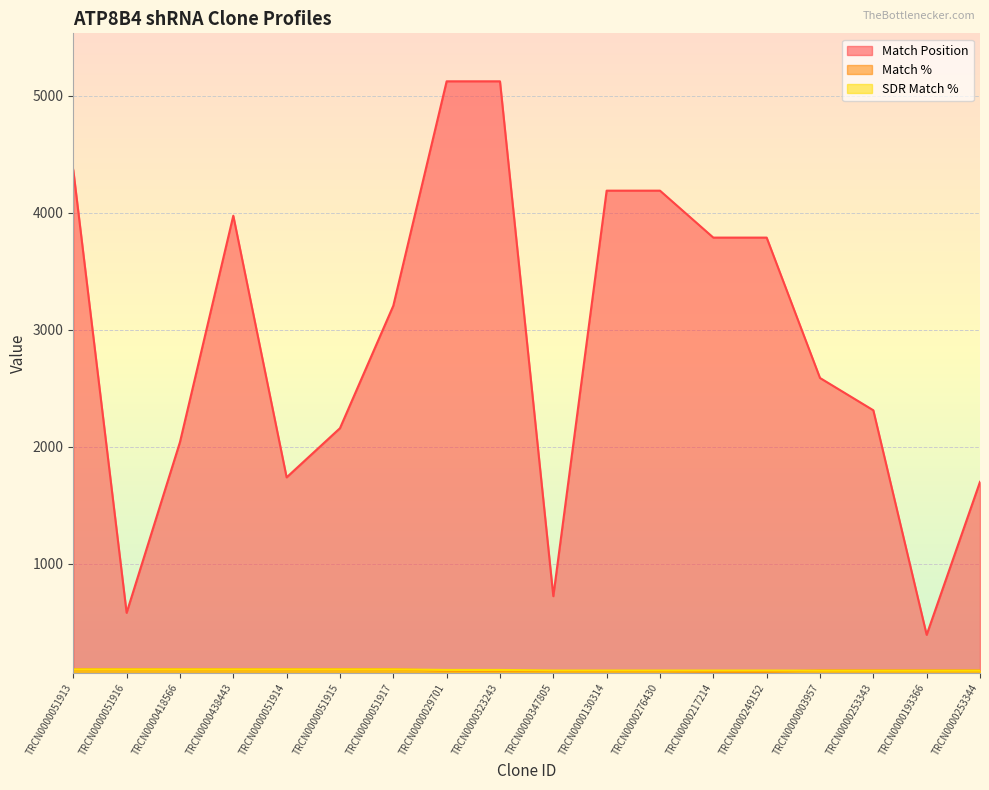

How many times do Match % and SDR Match % cross each other?

1